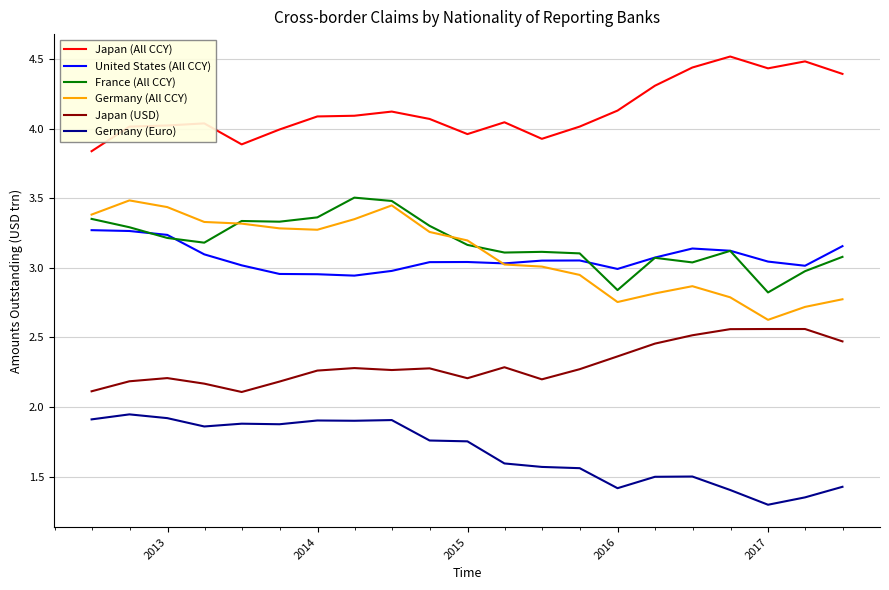

Which series has the largest range (max minus min)?

Germany (All CCY)